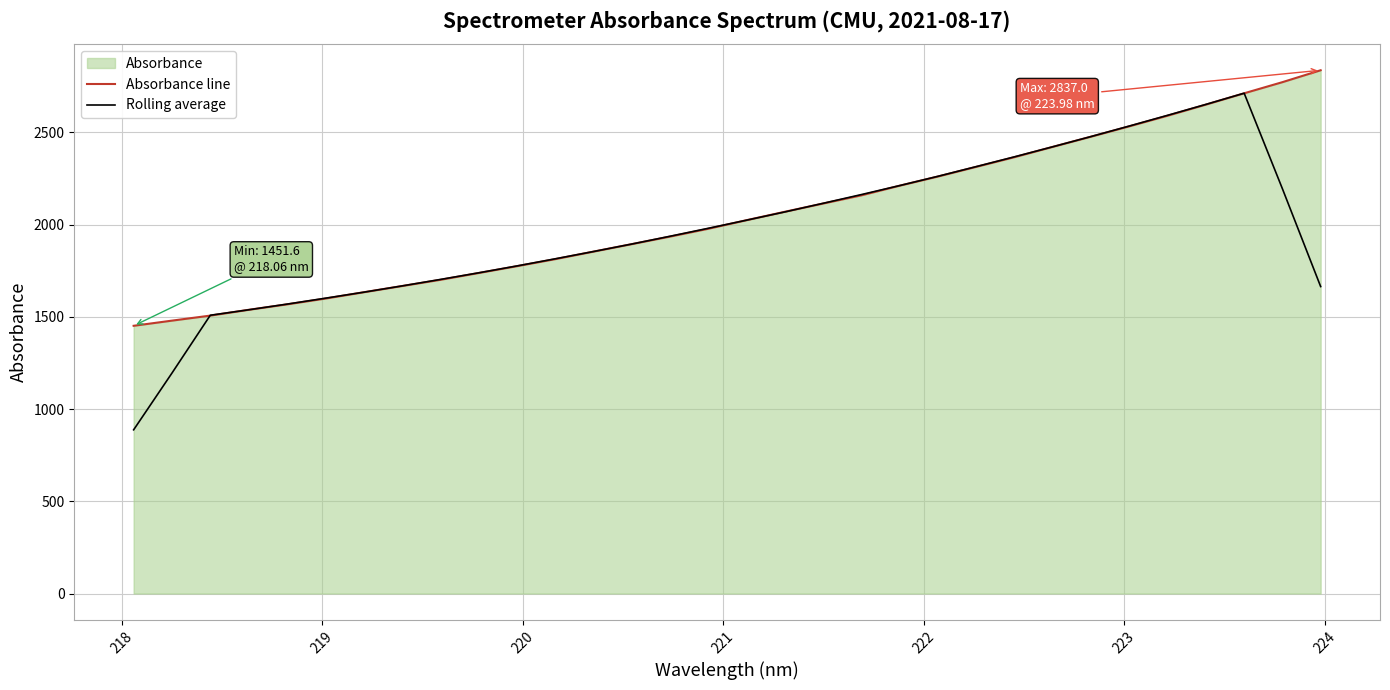

True or false: Absorbance line has more than 1 points higher than both neighbors.

False